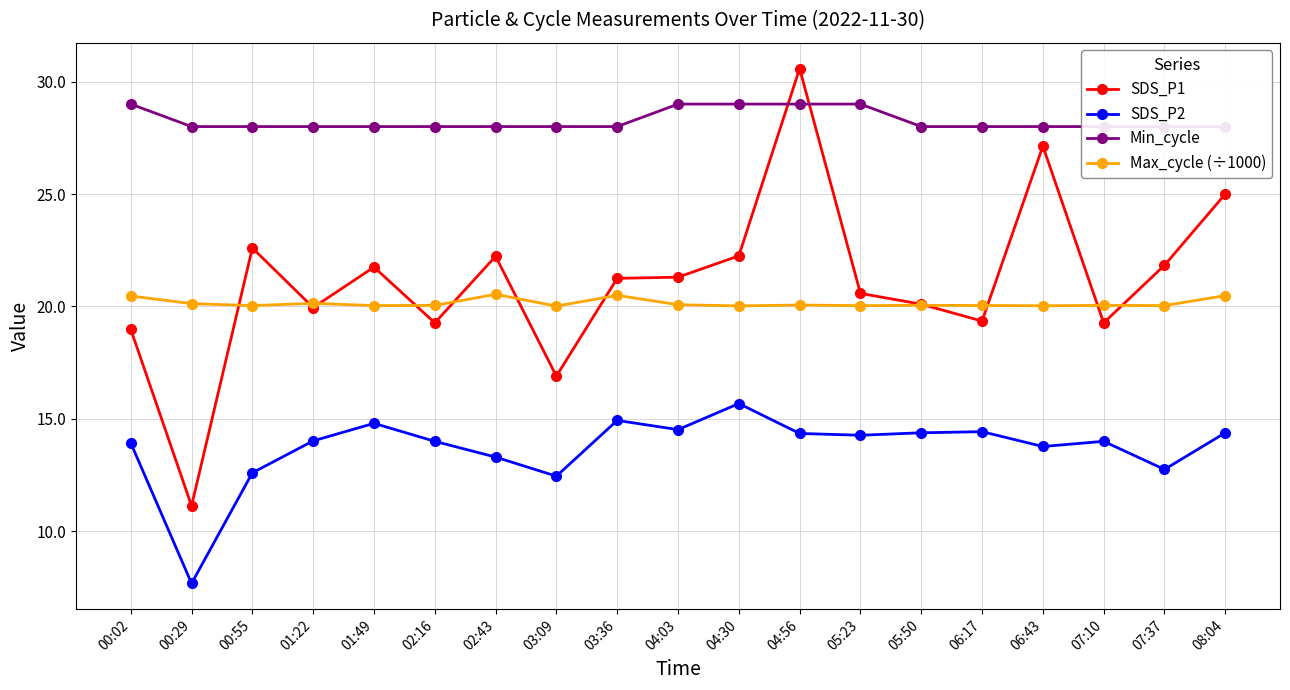

What is the difference between the maximum and minimum values in the SDS_P1 series?

19.4